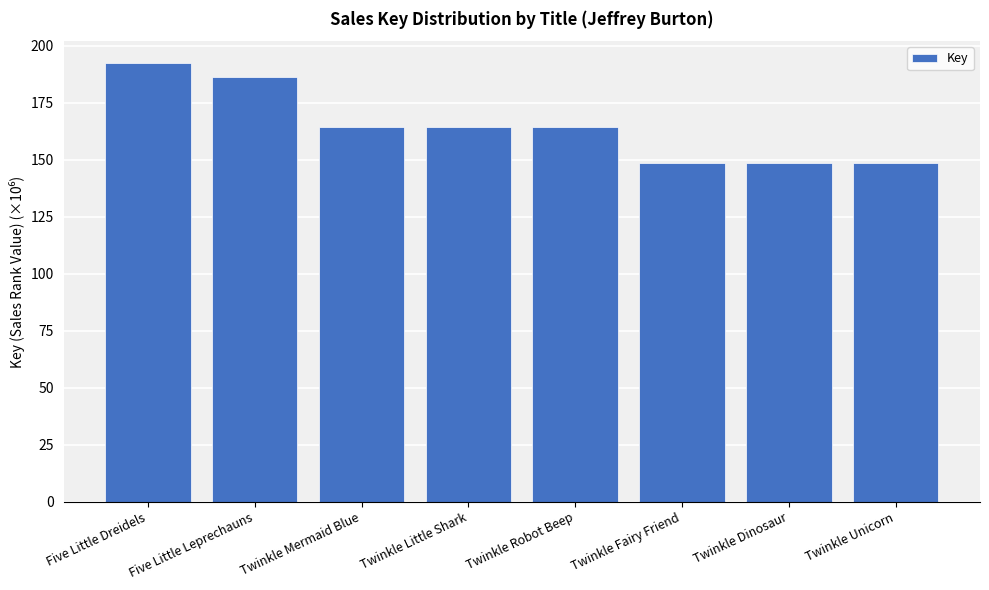

The value at Twinkle Fairy Friend is 148.7. True or false?

True